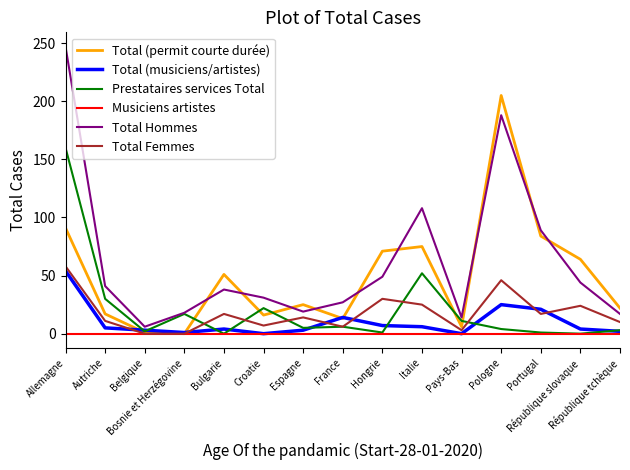

What is the highest value of the Total Femmes series?

58